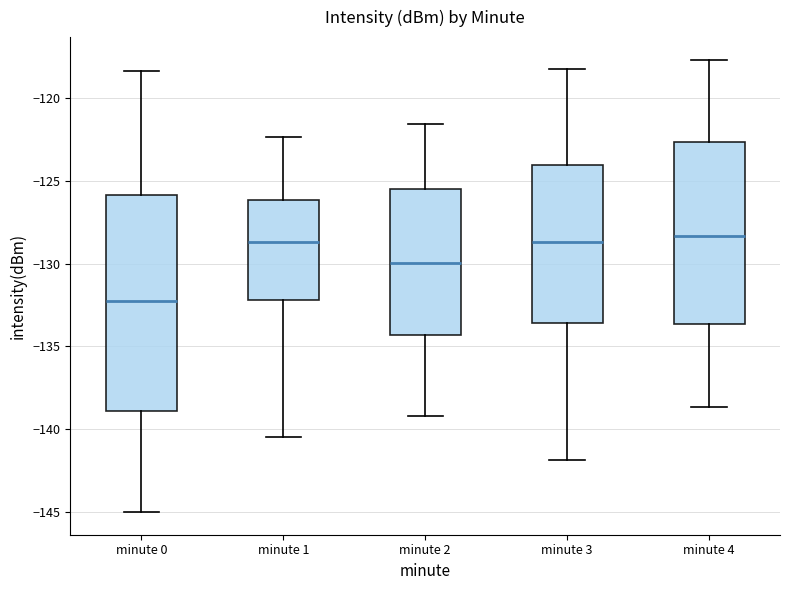

Comparing the boxes themselves (not the whiskers), which one is the tallest?

minute 0